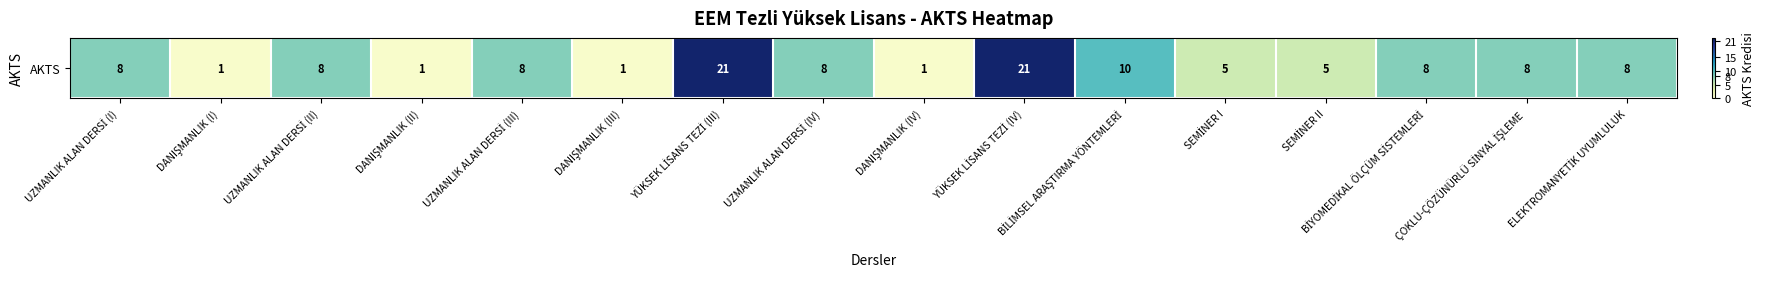

Is it true that the value at ÇOKLU-ÇÖZÜNÜRLÜ SİNYAL İŞLEME is 11?

False